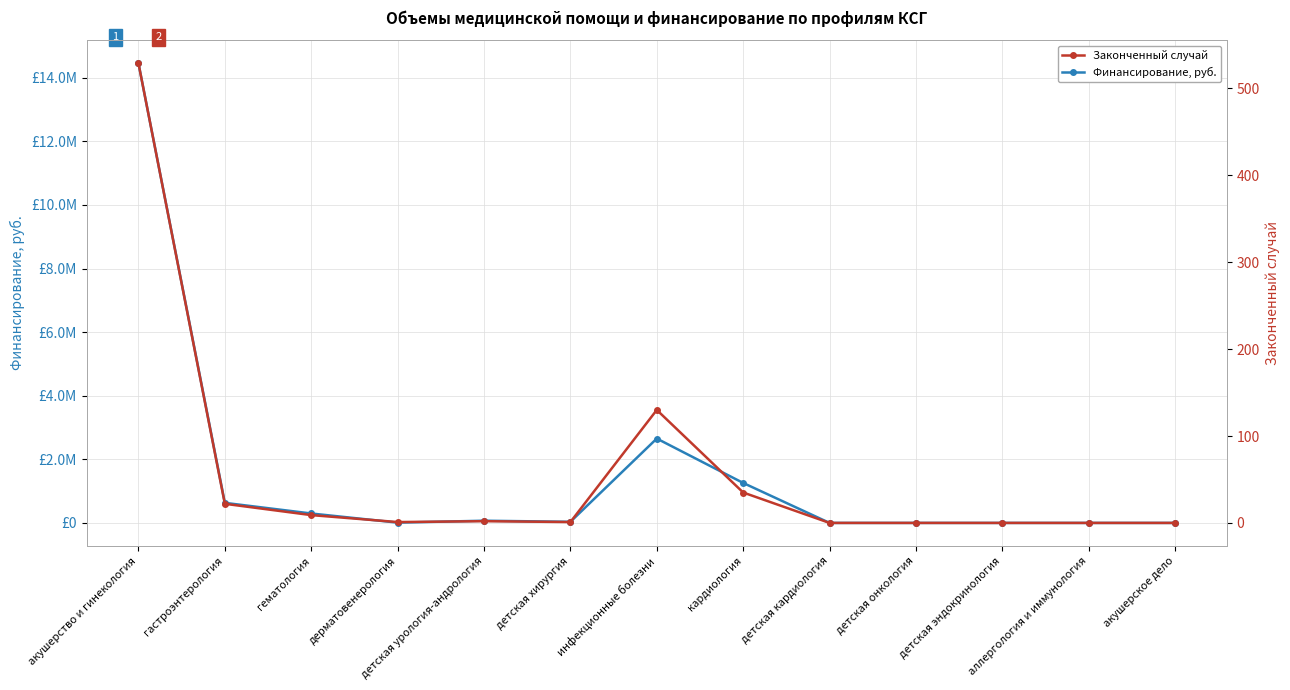

Reading left to right, transcribe all the data shown in this chart.

Финансирование, руб.: 14458305	631289	296857	9171	69621	35089	2653326	1257008	0	0	0	0	0
Законченный случай: 529	22	9	1	2	1	130	35	0	0	0	0	0